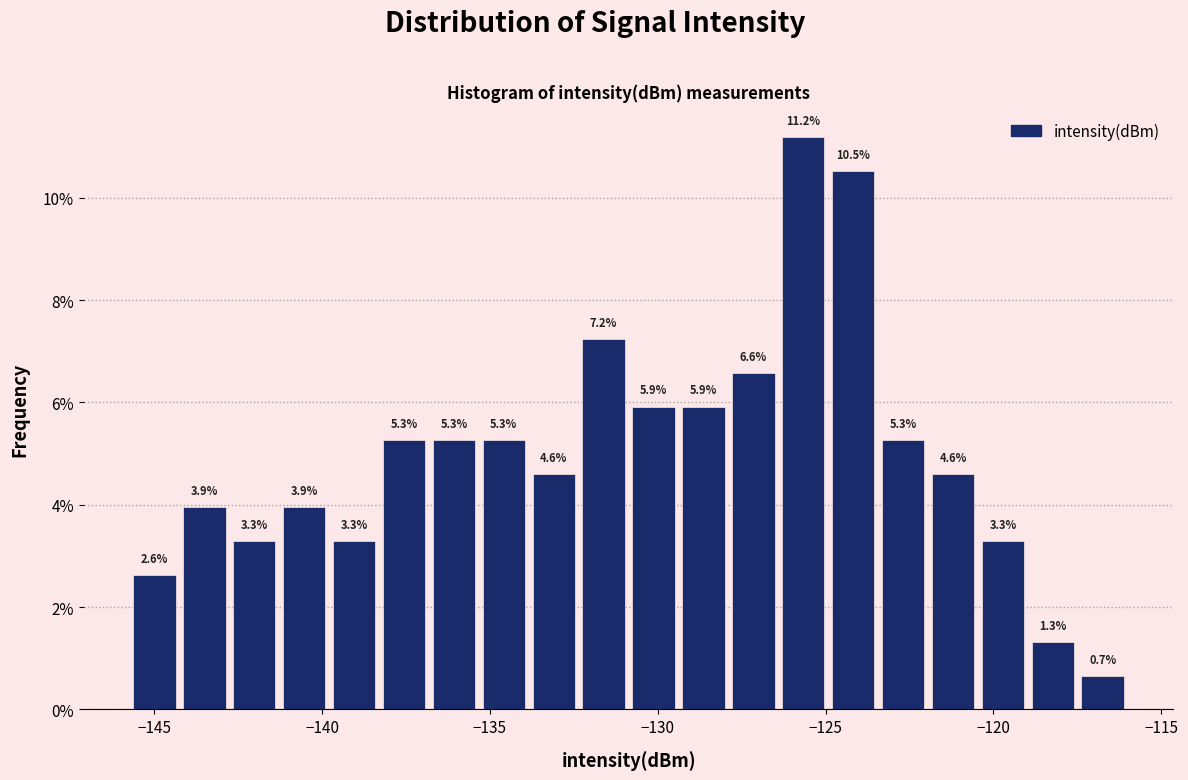

Read against the x-axis, roughly where is the centre of the tallest bar?

-125.5